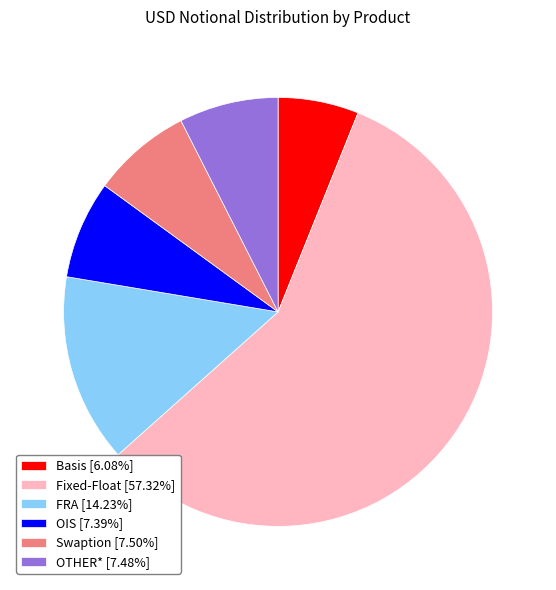

The FRA slice represents 14% of the pie. True or false?

True